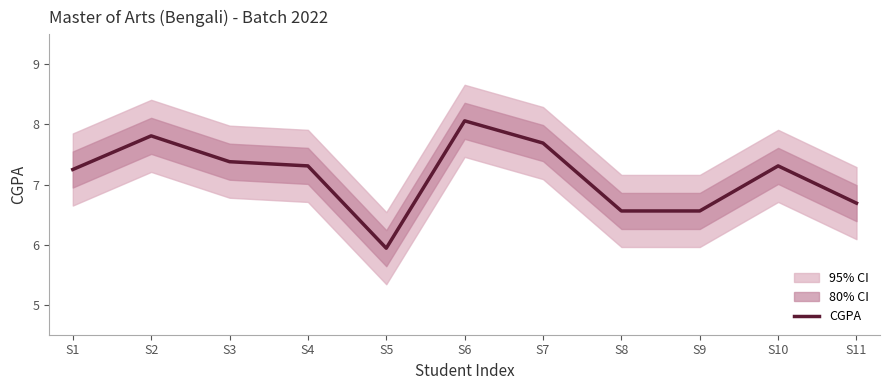

How many points are lower than both their immediate neighbors (excluding endpoints)?

1